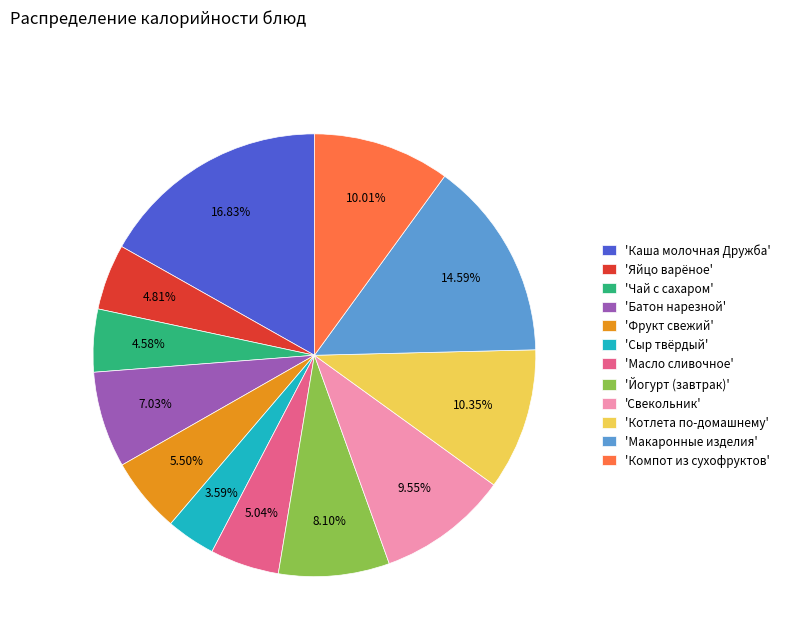

Approximately how many times larger is the value at 'Компот из сухофруктов' compared to 'Яйцо варёное'?

2.1